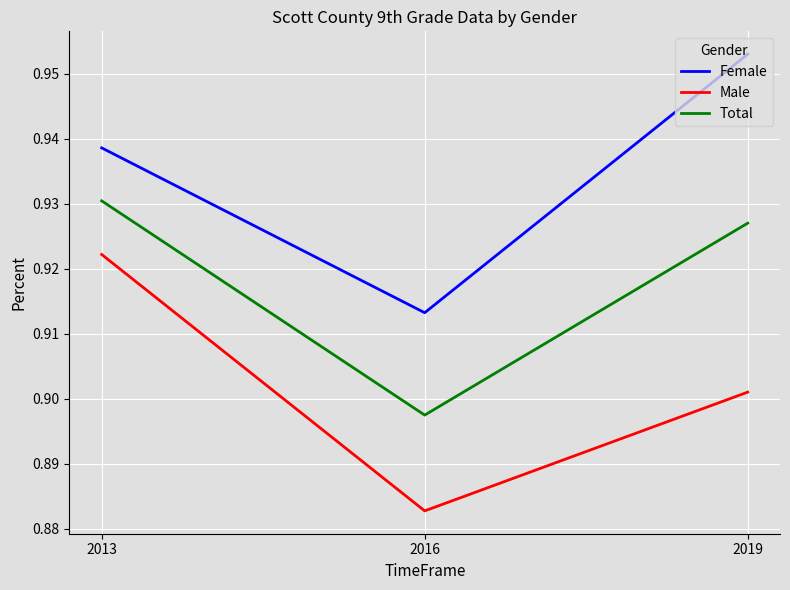

Which series changed the most between 2016 and 2019?

Female